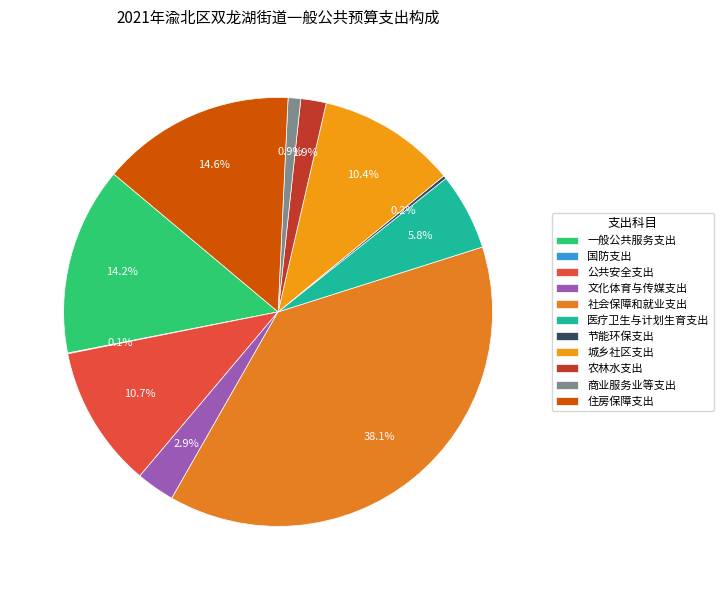

What percentage do 住房保障支出 and 城乡社区支出 together represent?

25.1%